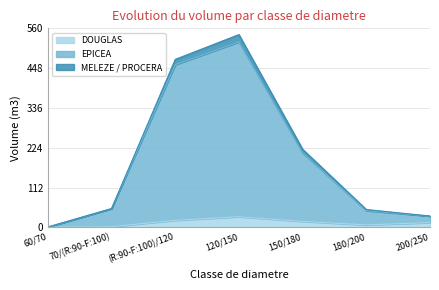

What are all the series names shown in the legend?

DOUGLAS, EPICEA, MELEZE / PROCERA